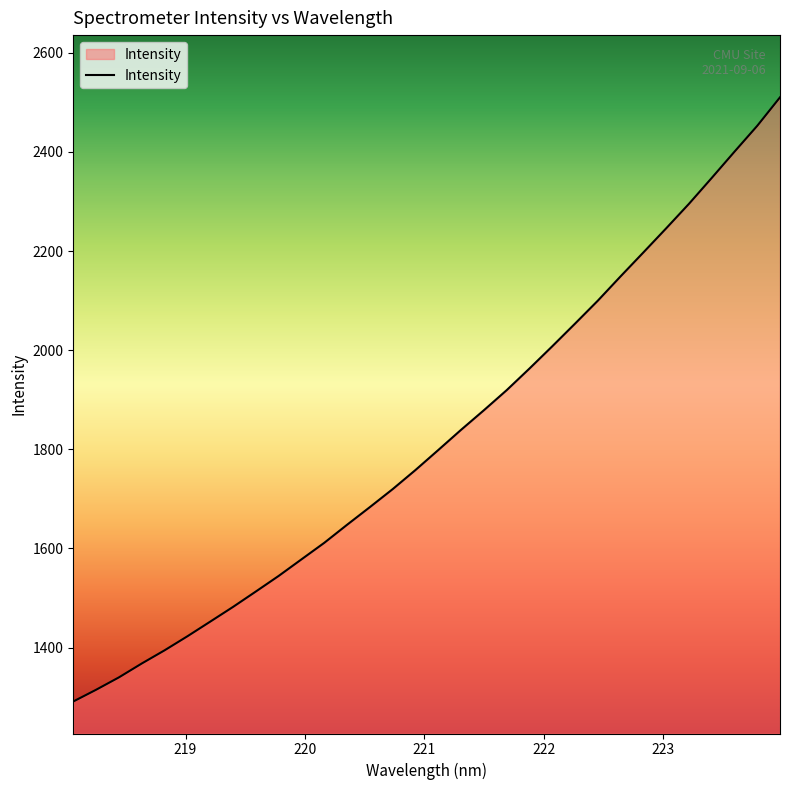

What is the average value?

1821.2